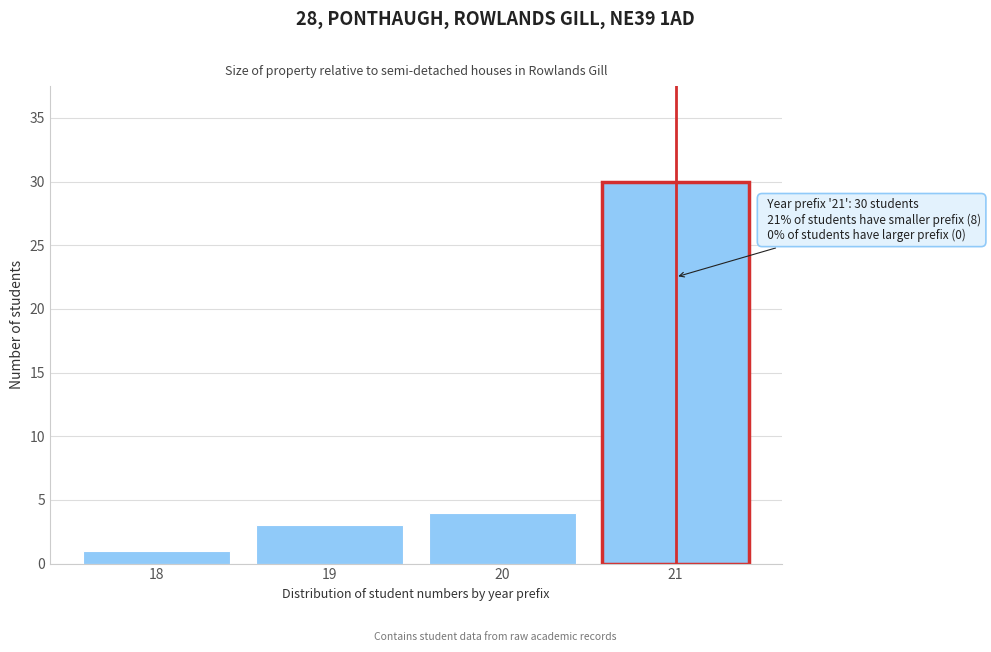

Reading right to left, transcribe all the data shown in this chart.

30	4	3	1